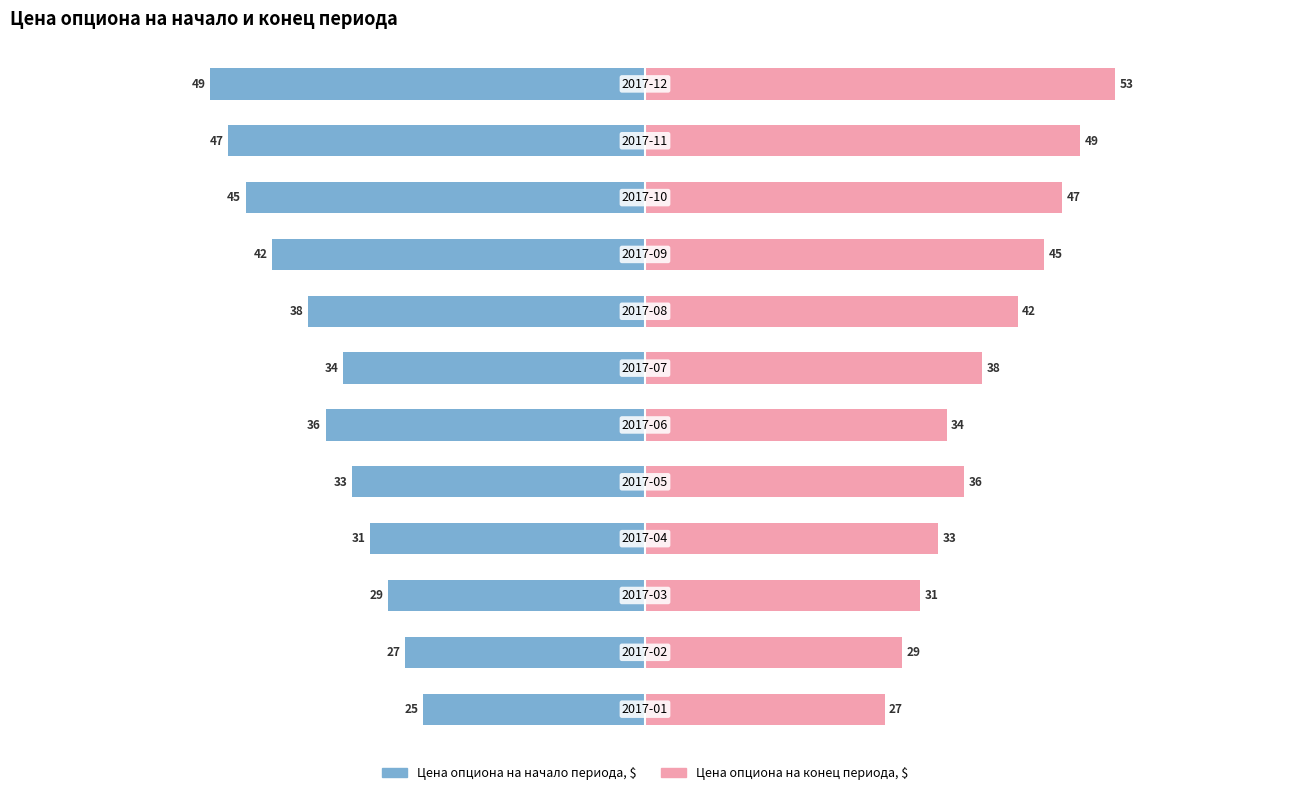

Is it true that Цена опциона на начало периода, $ equals -47 at 10?

True